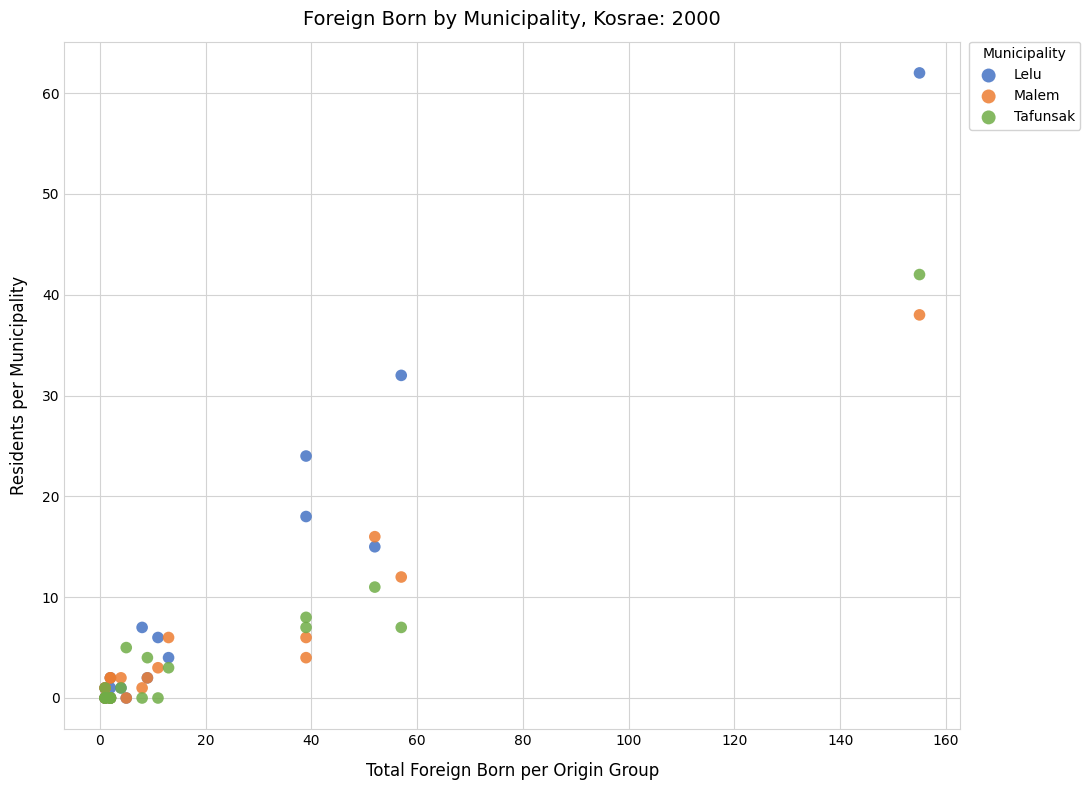

What are all the series names shown in the legend?

Lelu, Malem, Tafunsak